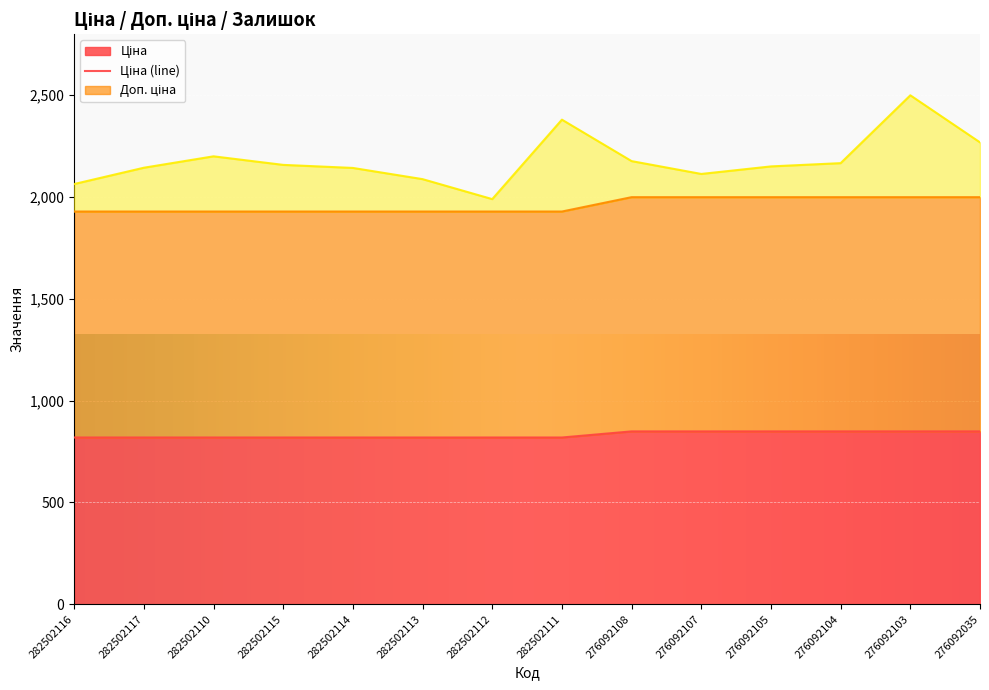

What is the label of the 7th point from the right?

282502111